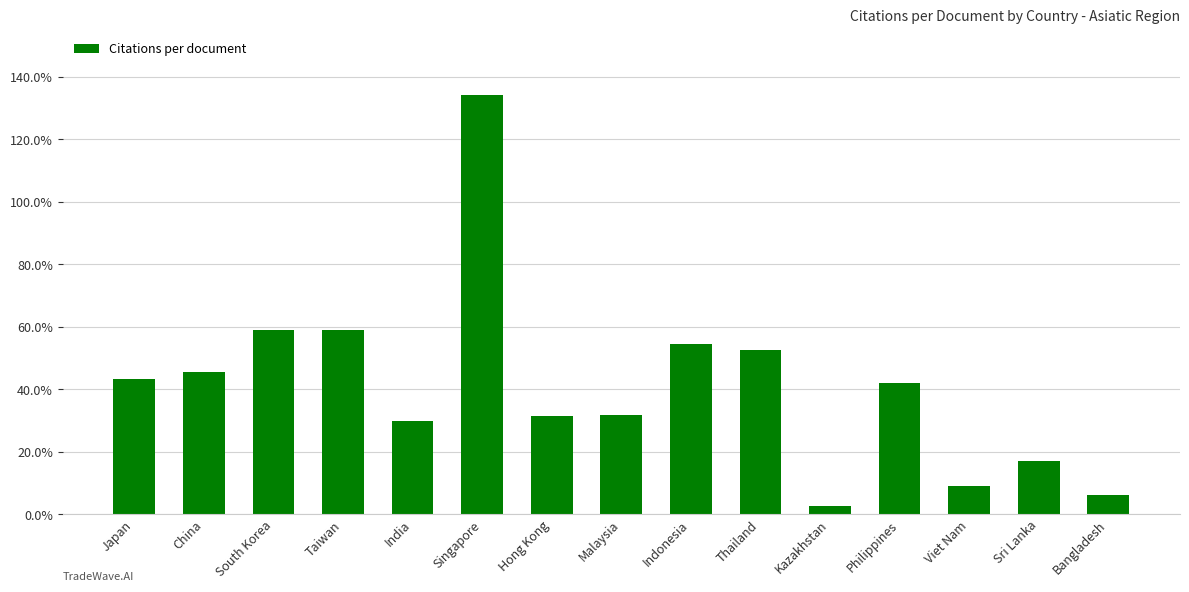

What is the difference between the maximum and second lowest values?

128.3